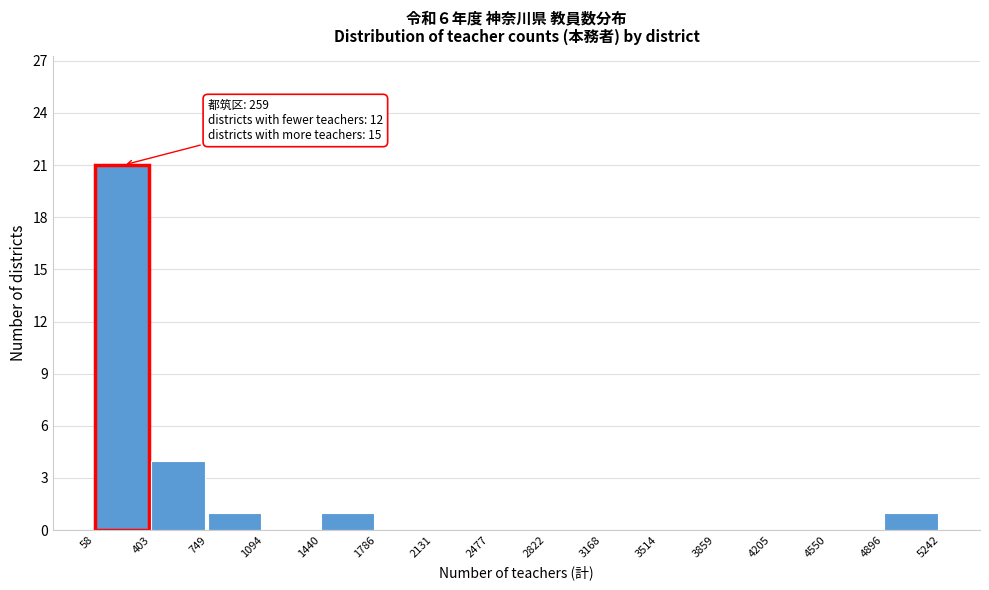

Over which range of the x-axis is the bar tallest?

58 to 403